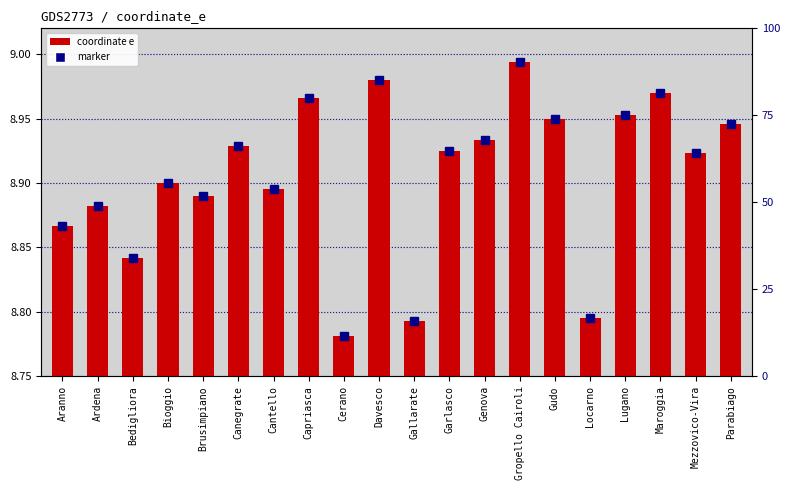

At which label is marker closest to 8?

Cerano